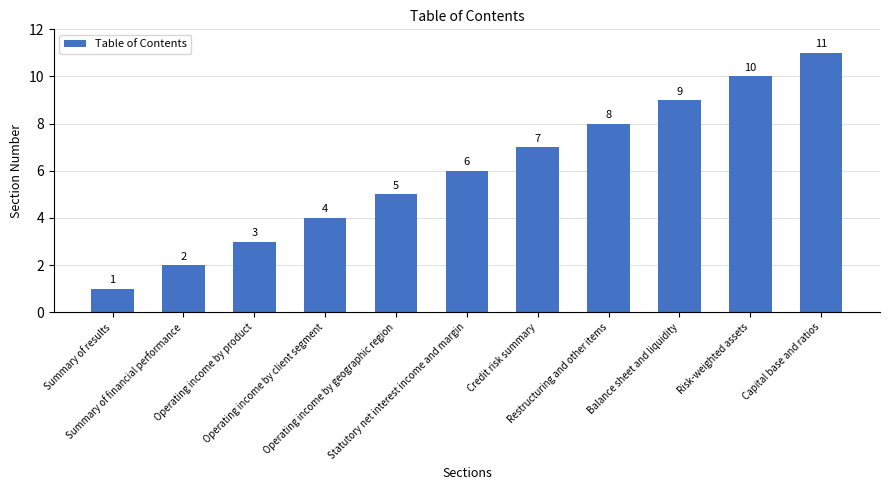

How many categories are shown in the chart?

11